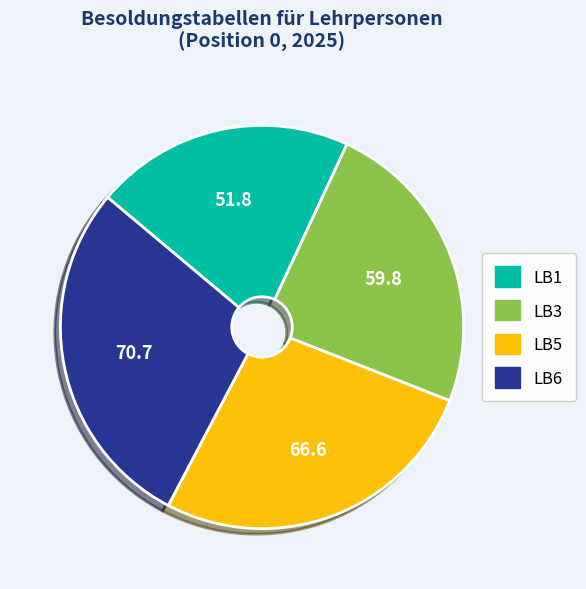

What is the ratio of the value at LB5 to the value at LB1?

1.3